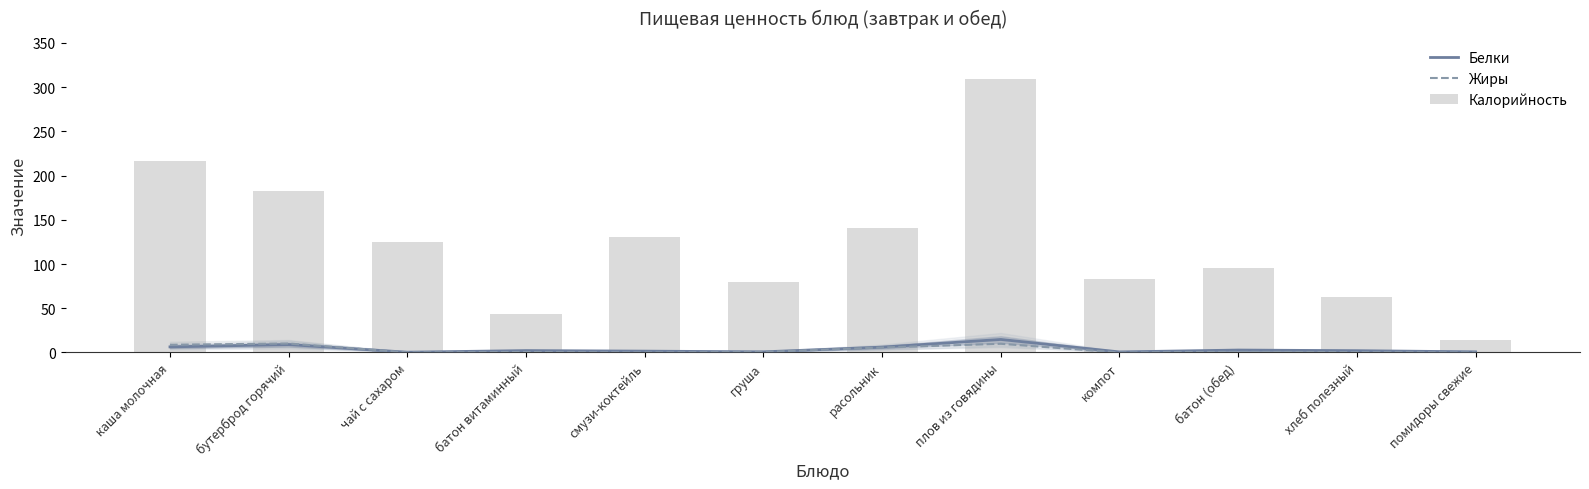

Reading left to right, list all the values displayed in this chart.

Белки: каша молочная=6.3	бутерброд горячий=8.9	чай с сахаром=0.3	батон витаминный=2.1	смузи-коктейль=1.5	груша=0.7	расольник=6.0	плов из говядины=14.7	компот=0.6	батон (обед)=2.7	хлеб полезный=2.0	помидоры свежие=0.7
Жиры: каша молочная=8.7	бутерброд горячий=10.1	чай с сахаром=0.1	батон витаминный=0.5	смузи-коктейль=0.0	груша=0.6	расольник=5.6	плов из говядины=9.8	компот=0.0	батон (обед)=0.7	хлеб полезный=0.3	помидоры свежие=0.1
Калорийность: каша молочная=217.0	бутерброд горячий=182.0	чай с сахаром=125.0	батон витаминный=44.0	смузи-коктейль=130.0	груша=80.0	расольник=141.0	плов из говядины=309.0	компот=83.0	батон (обед)=95.0	хлеб полезный=63.0	помидоры свежие=14.0